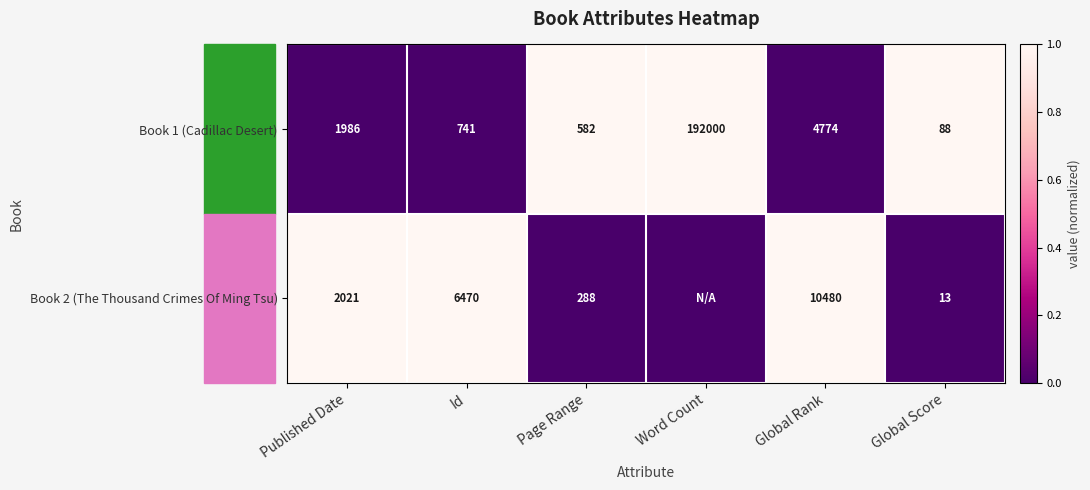

What is the difference between the second highest and second lowest values in the Book 1 (Cadillac Desert) series?

4192